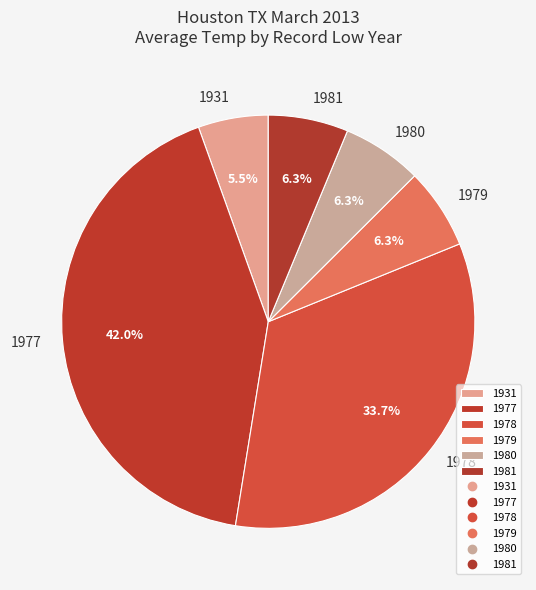

Count the number of slices in the pie.

6